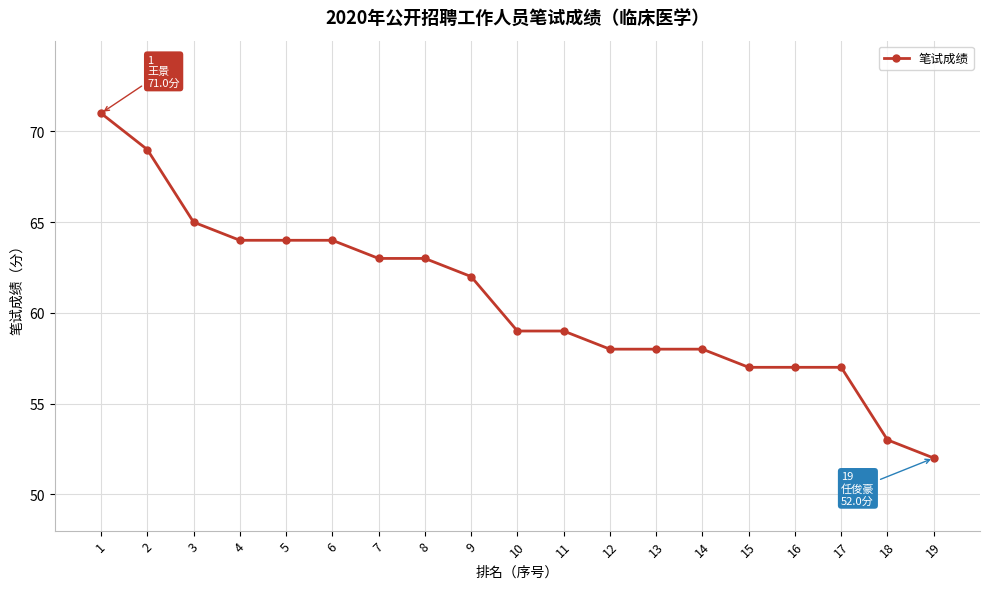

What is the maximum value shown in the chart?

71